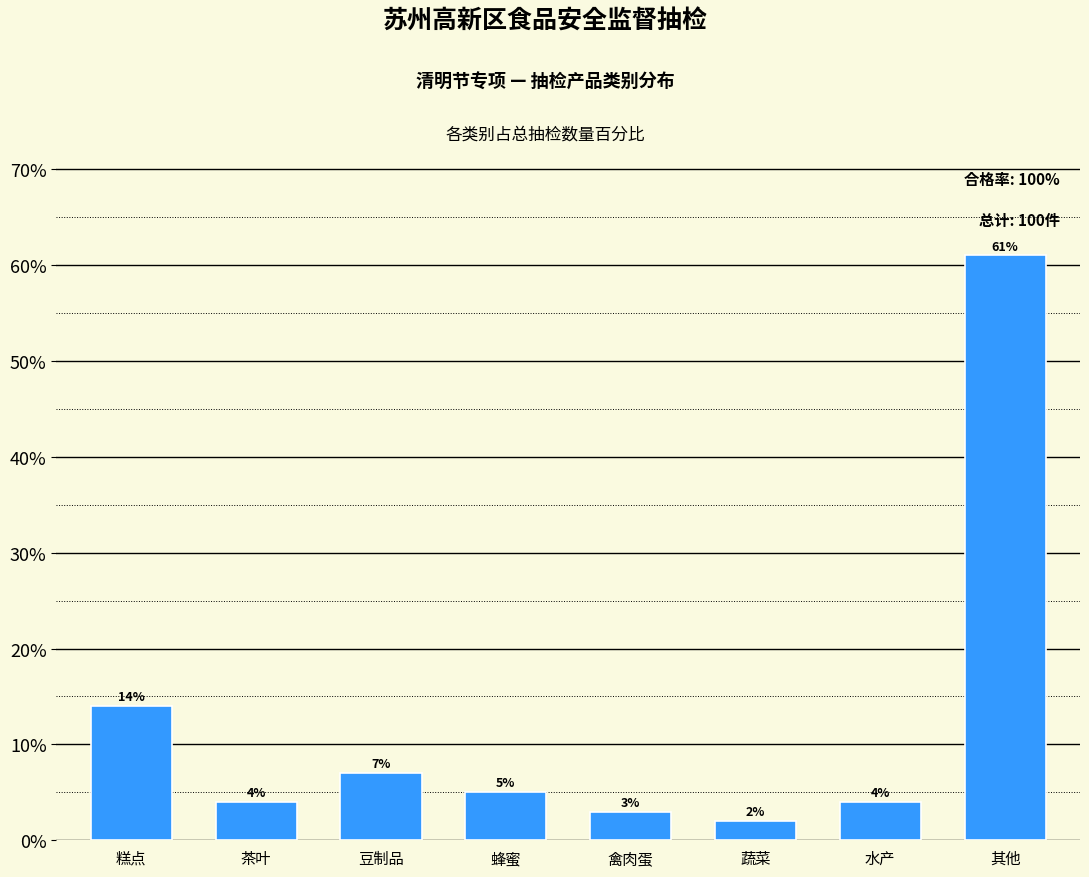

Reading right to left, transcribe all the data shown in this chart.

61.0	4.0	2.0	3.0	5.0	7.0	4.0	14.0